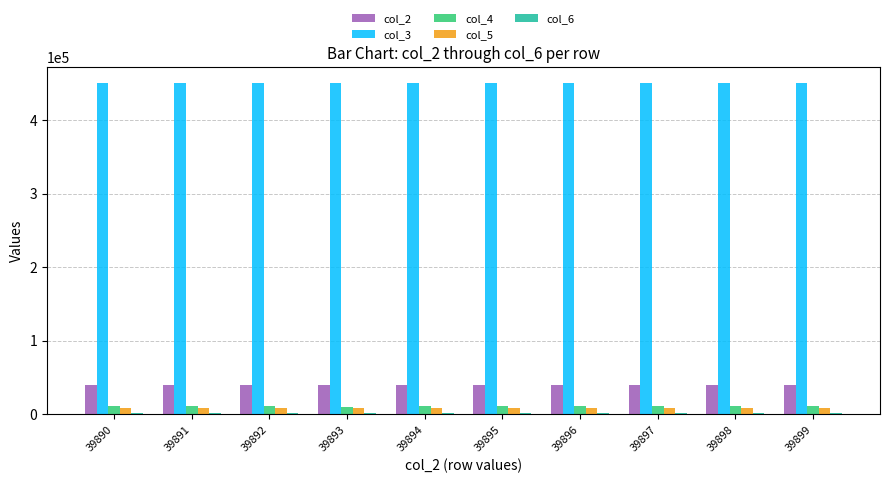

What is the greatest value displayed?

450140